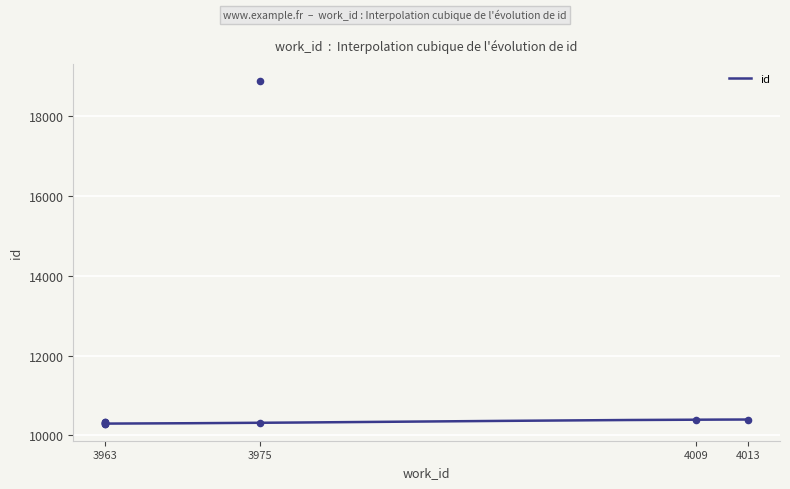

Between 3963 and 4013, which is larger?

4013